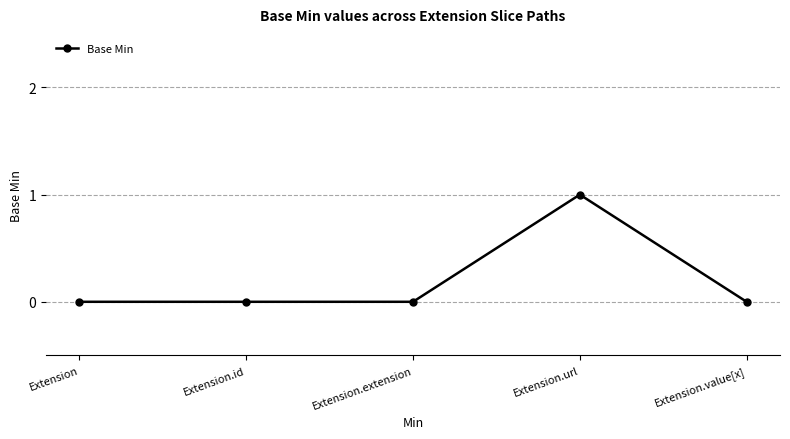

What is the label of the 1st point from the left?

Extension